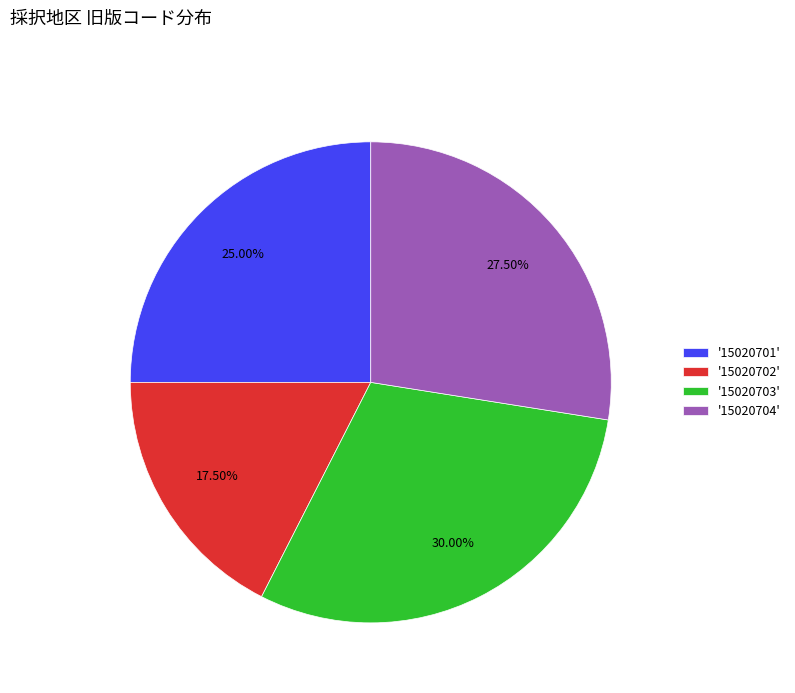

To the nearest percent, what is the average slice percentage?

25%